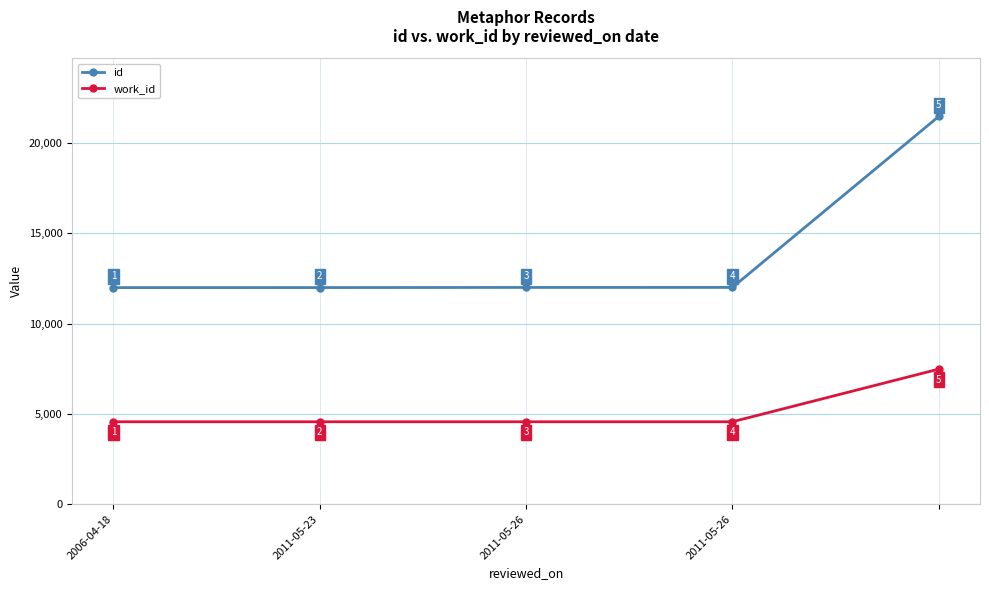

Which series has the largest total across all categories?

id